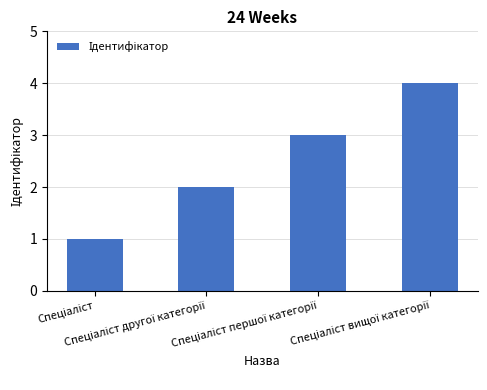

What is the sum of all values?

10